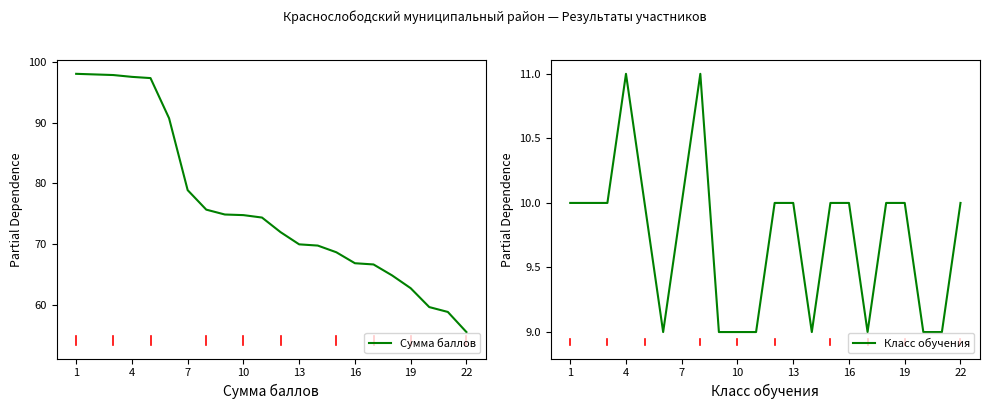

What value does the Класс обучения series have at 1?

10